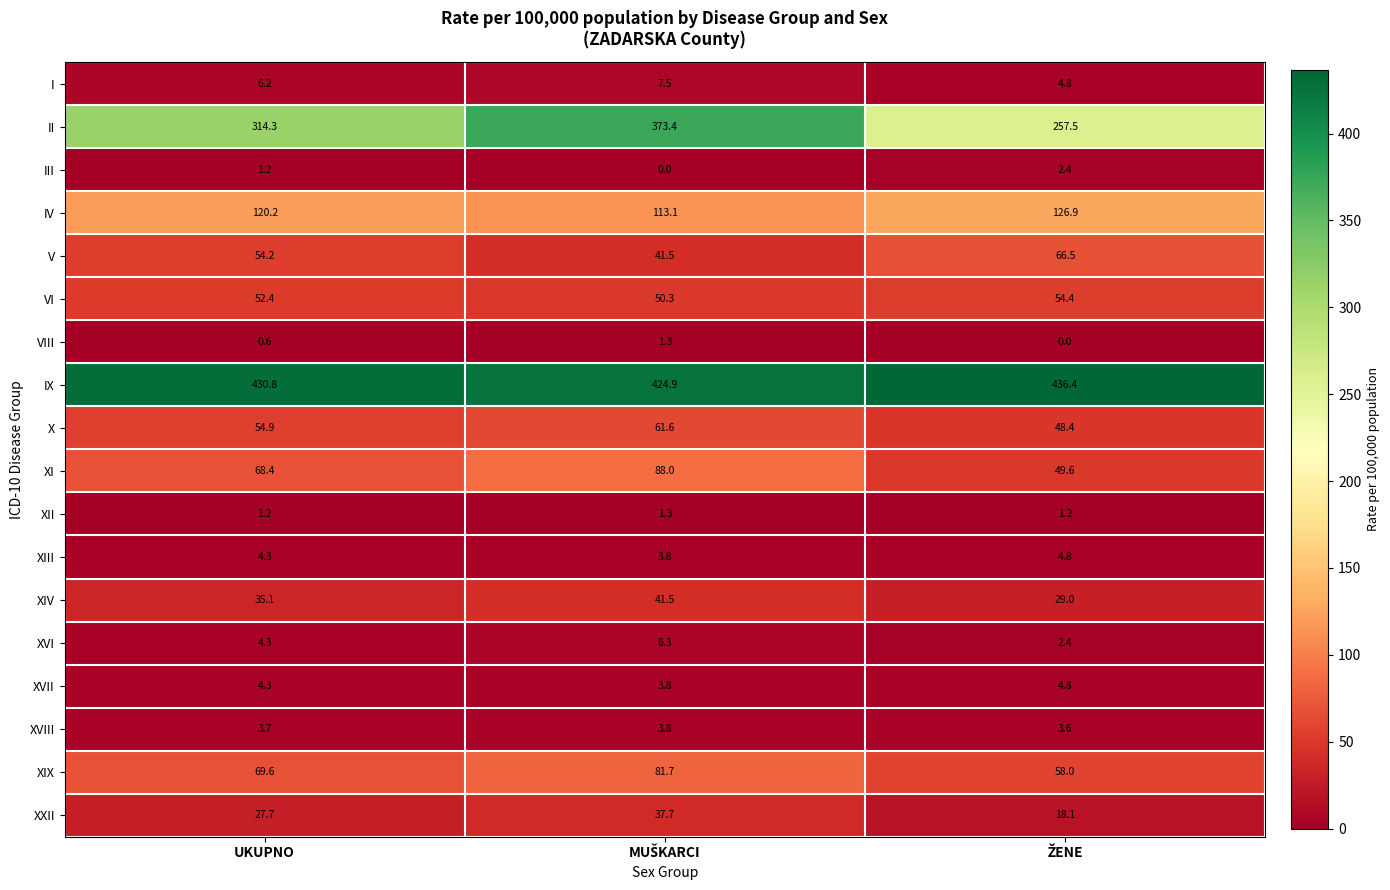

Which series has the largest total across all categories?

IX